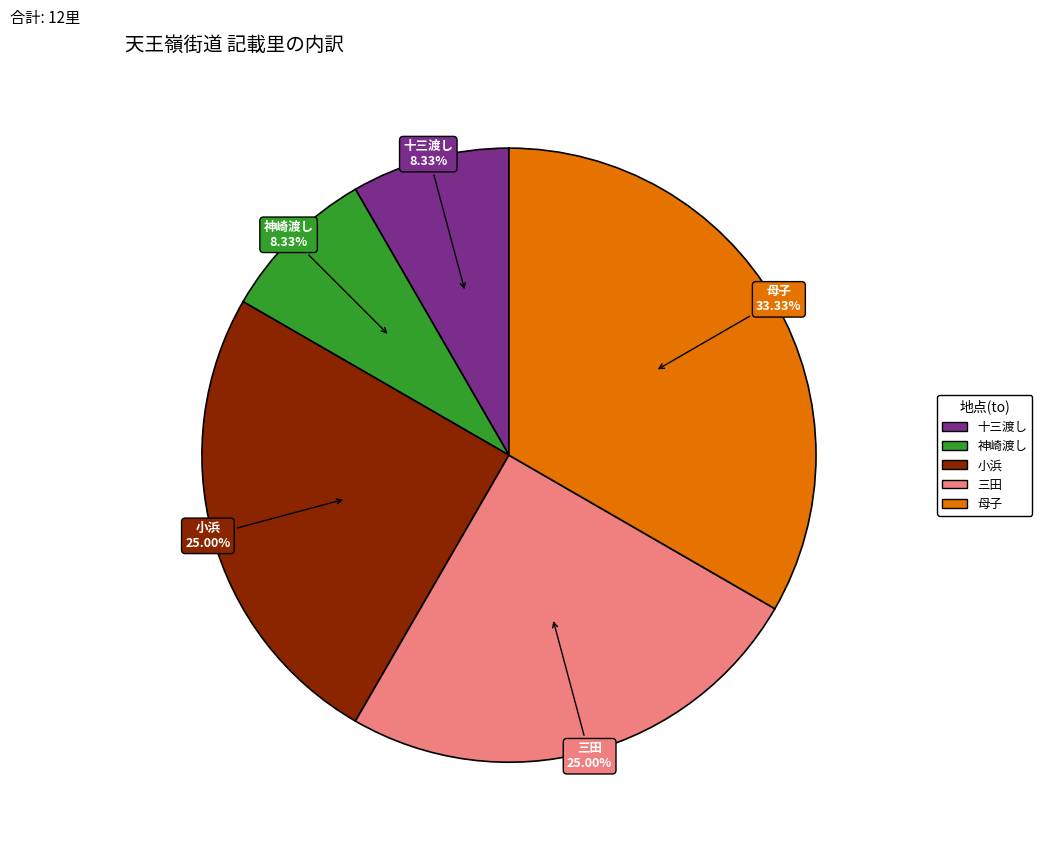

Is there a majority slice in this chart?

No